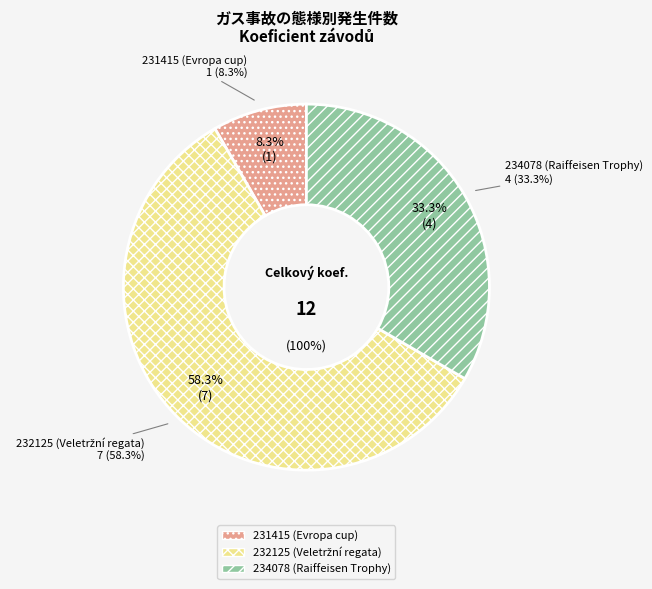

Rank the categories by value from lowest to highest.

231415 (Evropa cup), 234078 (Raiffeisen Trophy), 232125 (Veletržní regata)